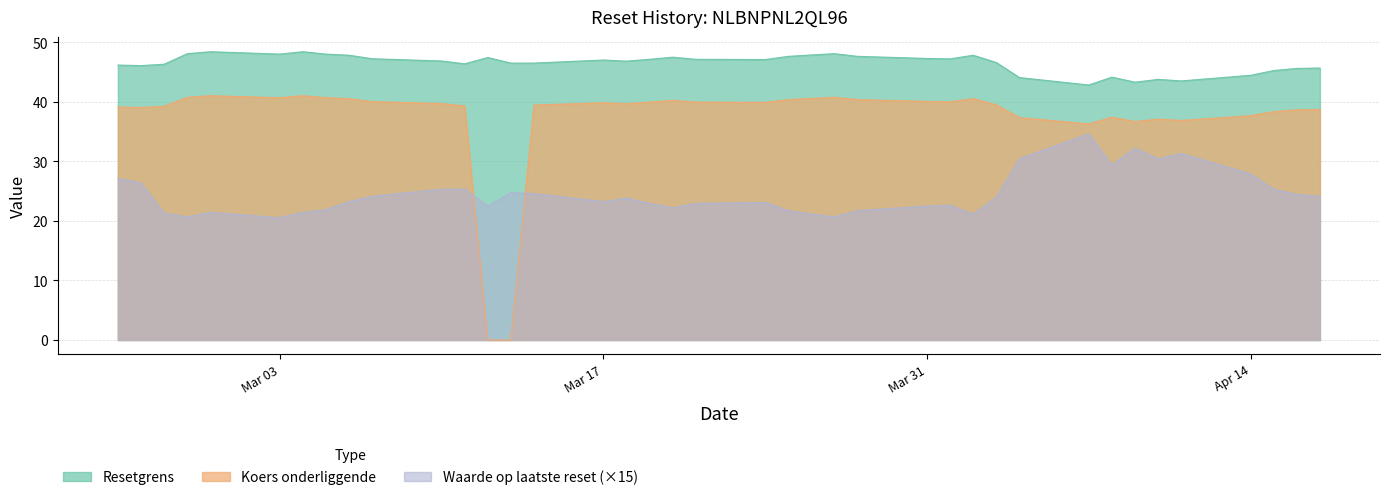

Rank the series at 2025-03-21 from lowest to highest value.

Waarde op laatste reset, Koers onderliggende, Resetgrens